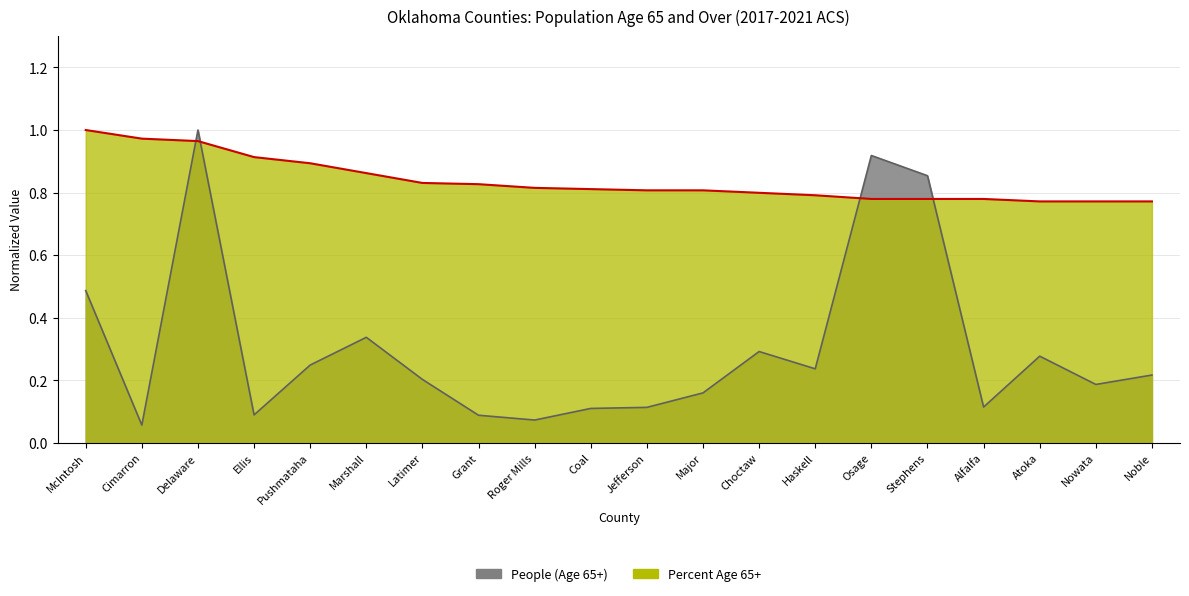

List the series in order of their overall mean, highest first.

Percent Age 65+, People (Age 65+)